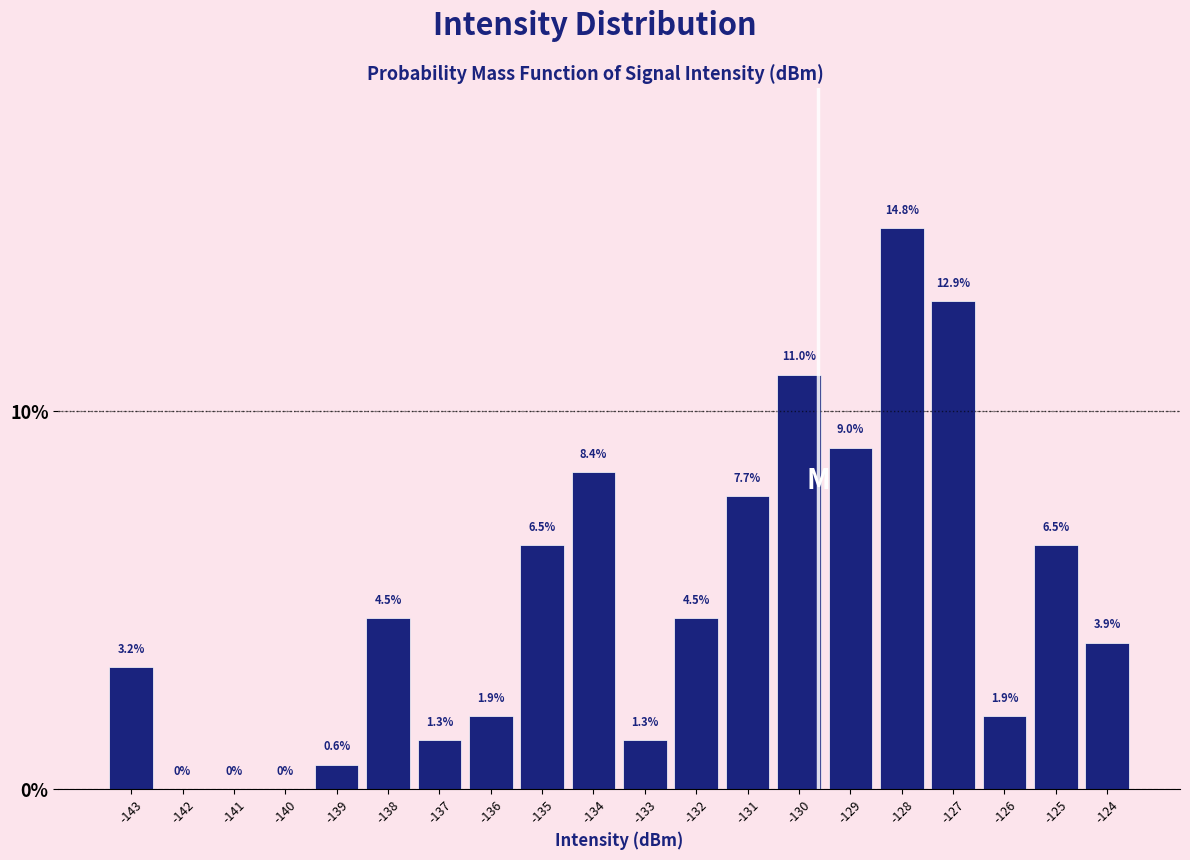

Reading left to right, transcribe all the data shown in this chart.

-143=3.2	-142=0.0	-141=0.0	-140=0.0	-139=0.6	-138=4.5	-137=1.3	-136=1.9	-135=6.5	-134=8.4	-133=1.3	-132=4.5	-131=7.7	-130=11.0	-129=9.0	-128=14.8	-127=12.9	-126=1.9	-125=6.5	-124=3.9